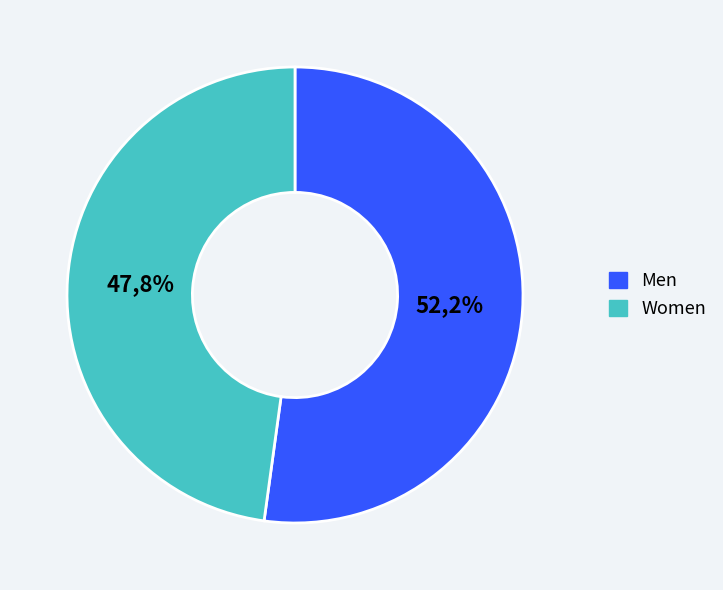

Is it true that Women is 48% of the pie?

True